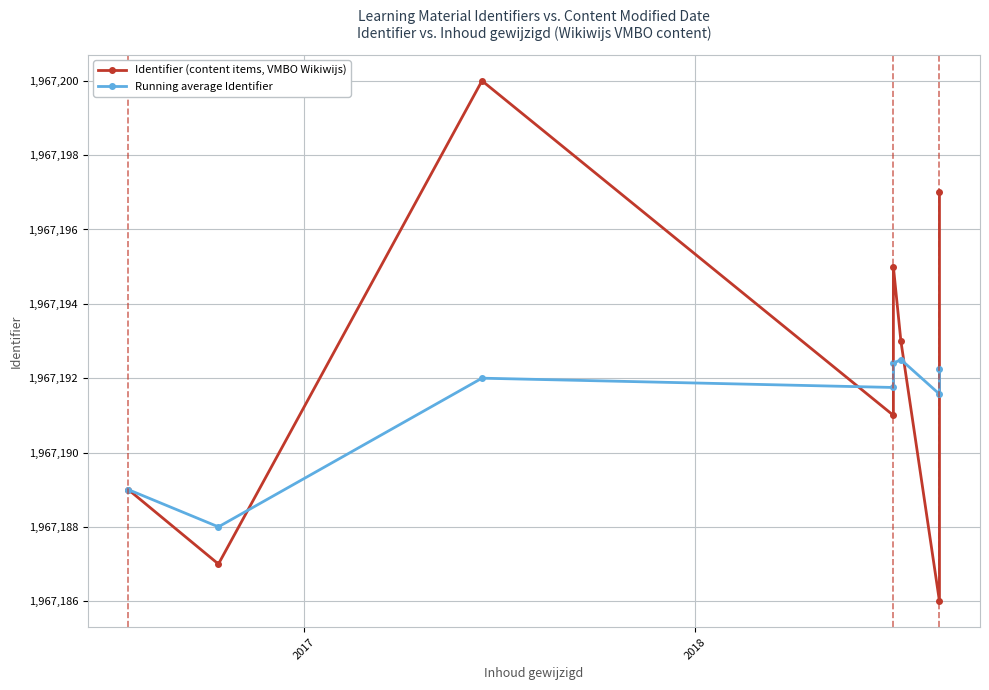

Is this an area chart (filled region under the line)?

No